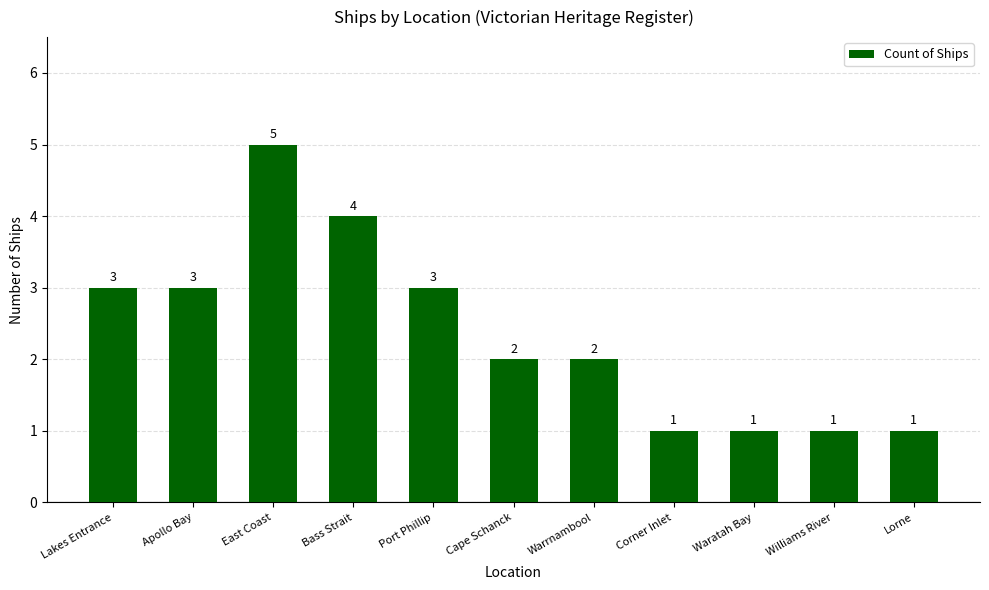

Reading right to left, transcribe all the data shown in this chart.

Lorne=1	Williams River=1	Waratah Bay=1	Corner Inlet=1	Warrnambool=2	Cape Schanck=2	Port Phillip=3	Bass Strait=4	East Coast=5	Apollo Bay=3	Lakes Entrance=3